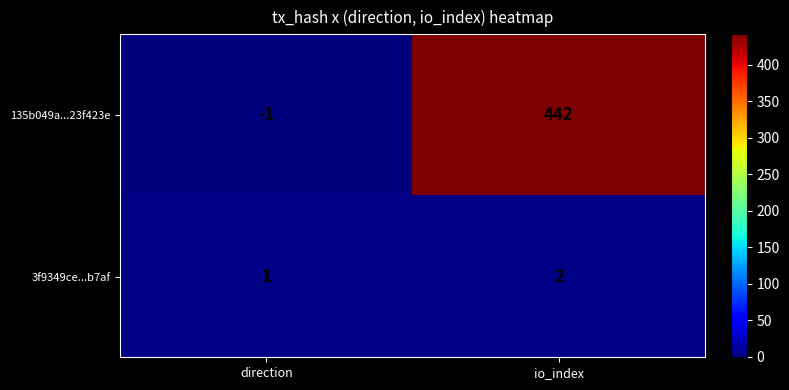

List the series in order of their peak value, highest first.

135b049a...23f423e, 3f9349ce...b7af